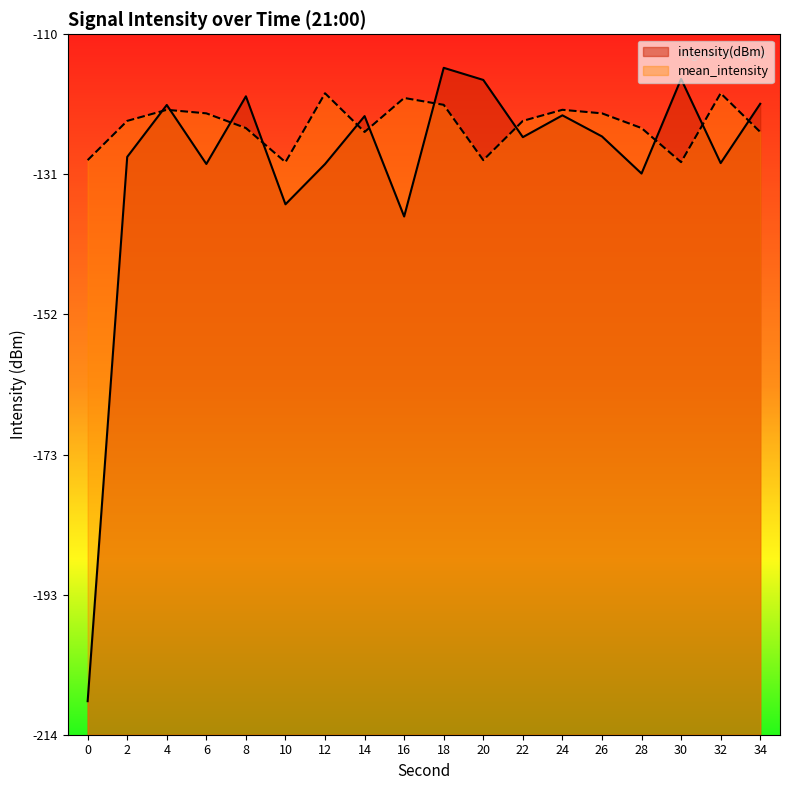

What are all the series names shown in the legend?

intensity(dBm), mean_intensity